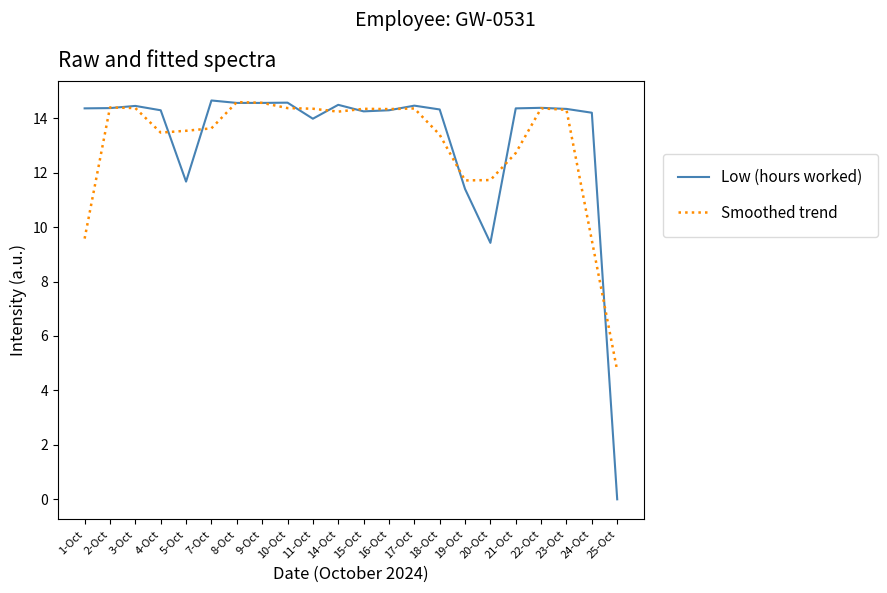

Rank the series at 25-Oct from lowest to highest value.

Low (hours worked), Smoothed trend